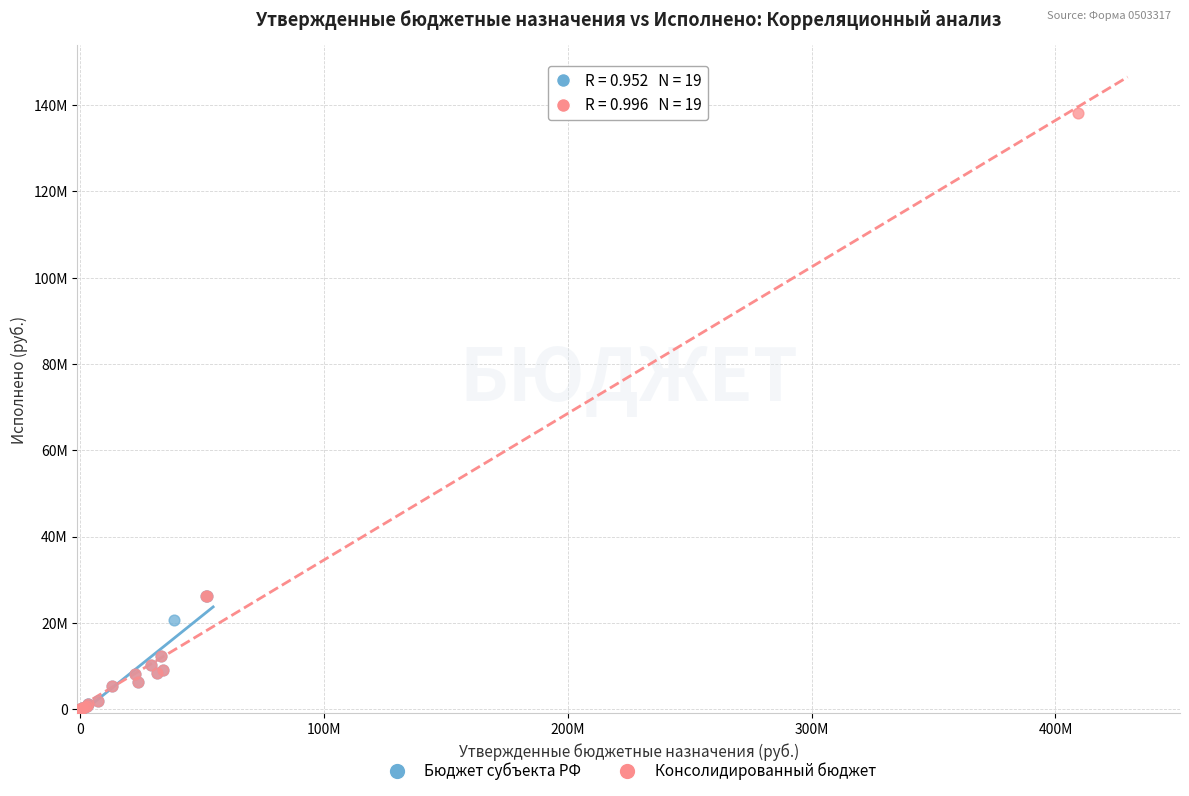

Which series contains the highest Y value?

Консолидированный бюджет